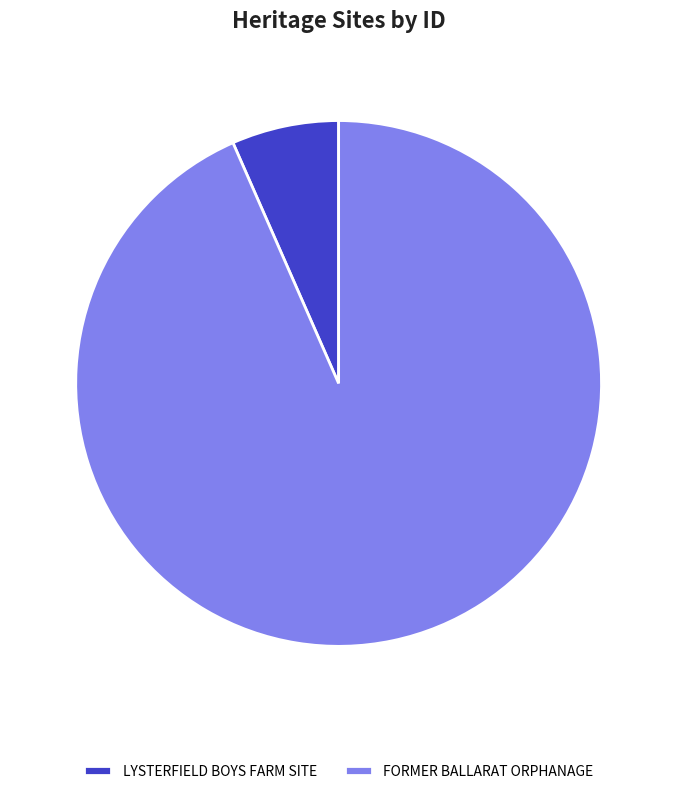

Which slice is the smallest?

LYSTERFIELD BOYS FARM SITE